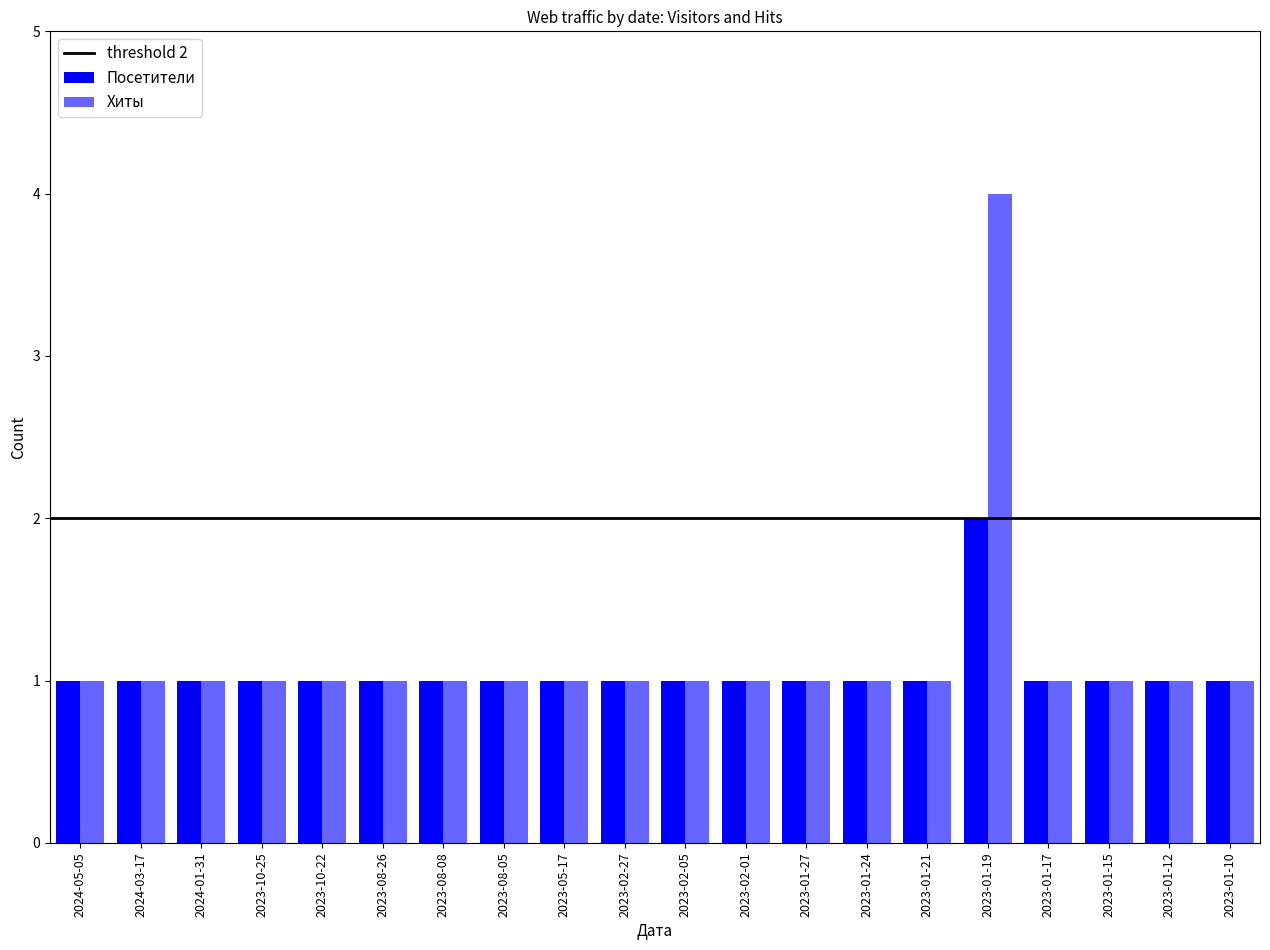

At which category is the sum across all series the highest?

2023-01-19